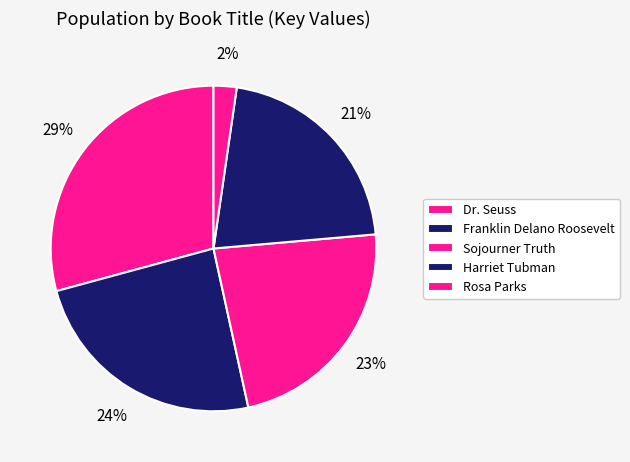

Which slice is the smallest?

Rosa Parks